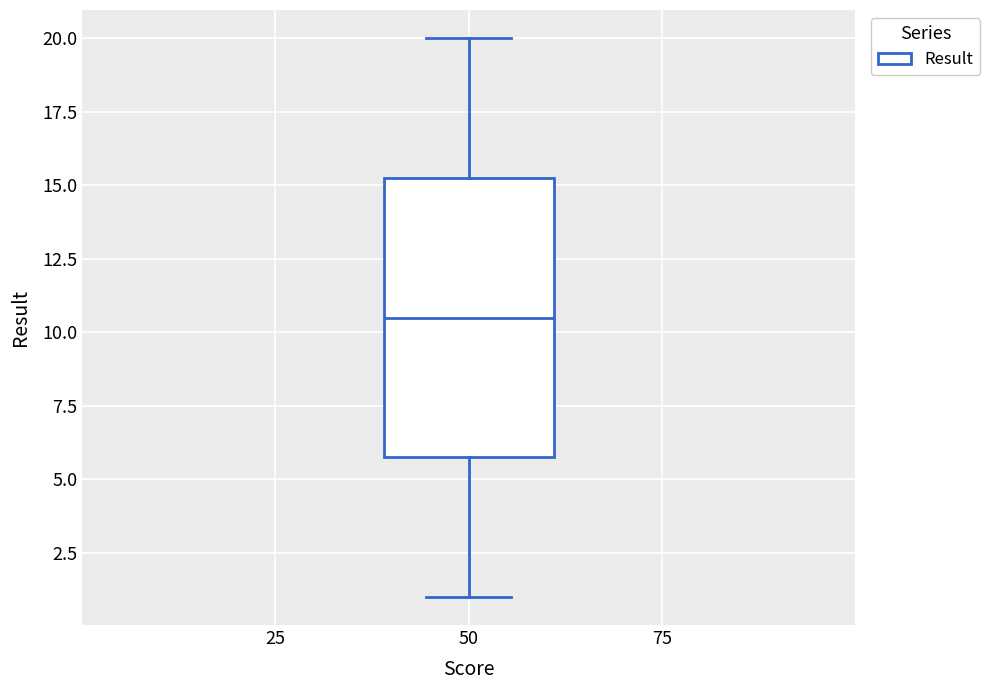

Read this box plot against the y-axis: the position of the median line, the range covered by the box, and the ends of both whiskers. The values are not printed on the chart, so give them approximately, as read against the axis.

median 10.5, box 6.0 to 15.5, whiskers 1.0 to 20.0